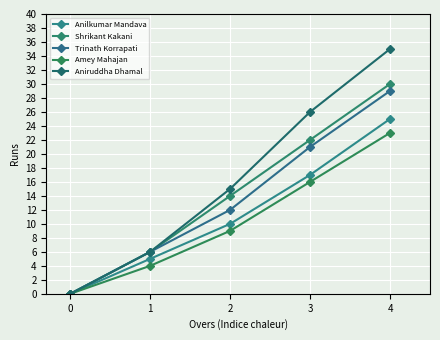

What is the average value of the Shrikant Kakani series?

14